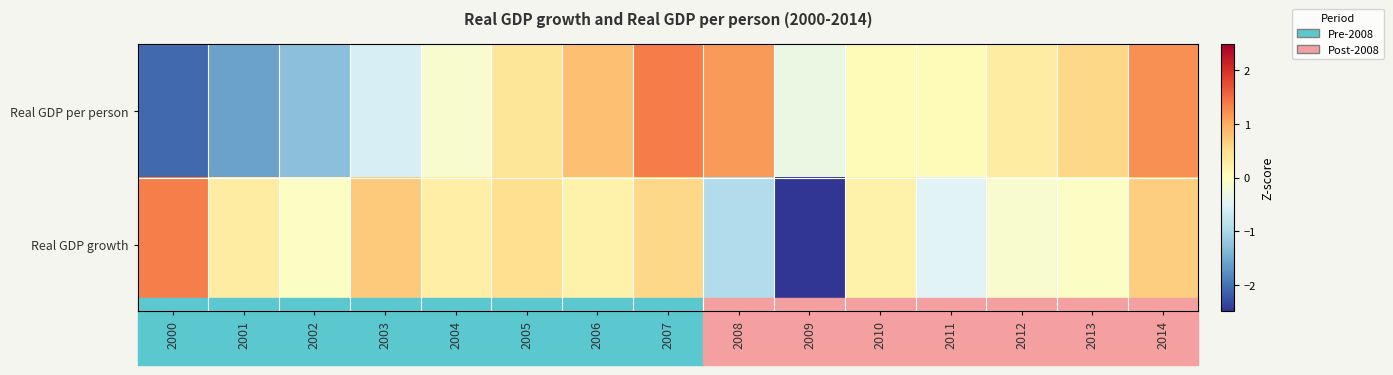

Which has a higher value, 2013 or 2000?

2000